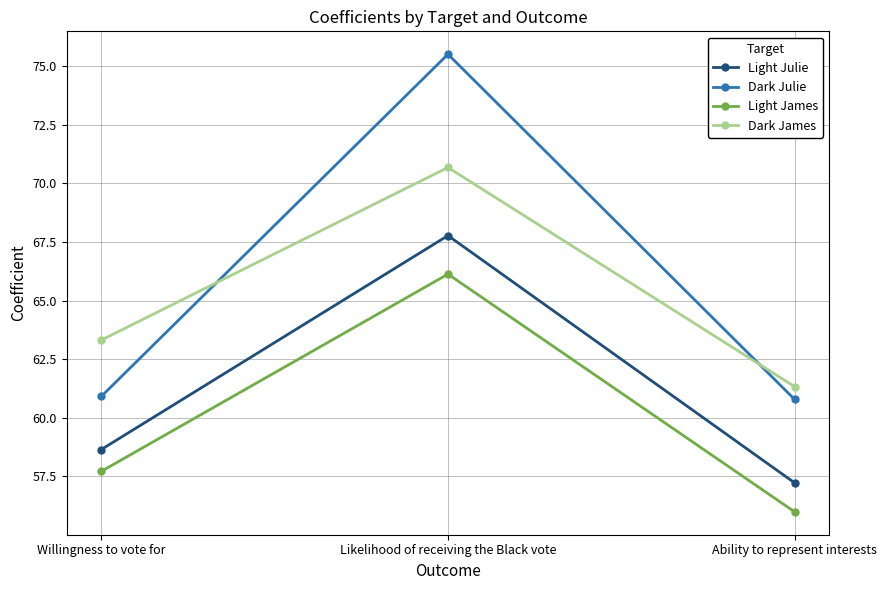

What is the difference between the maximum and second lowest values in the Dark James series?

7.4